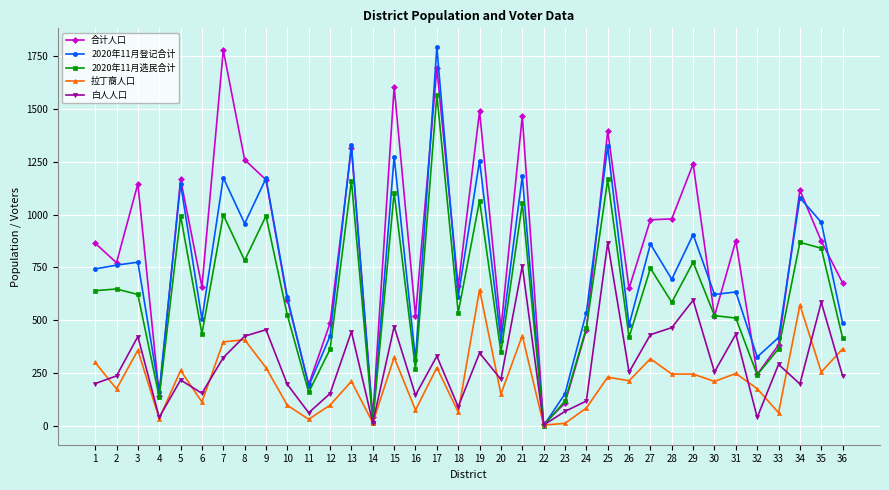

True or false: 白人人口 has more than 2 points higher than both neighbors.

True